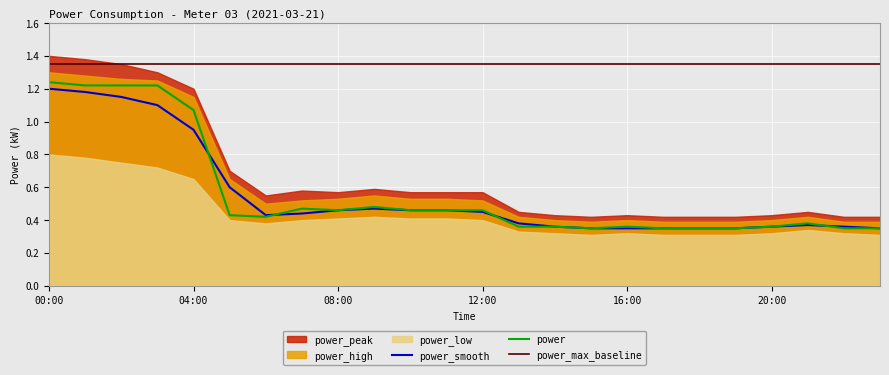

True or false: power_peak and power_low cross at least once.

False